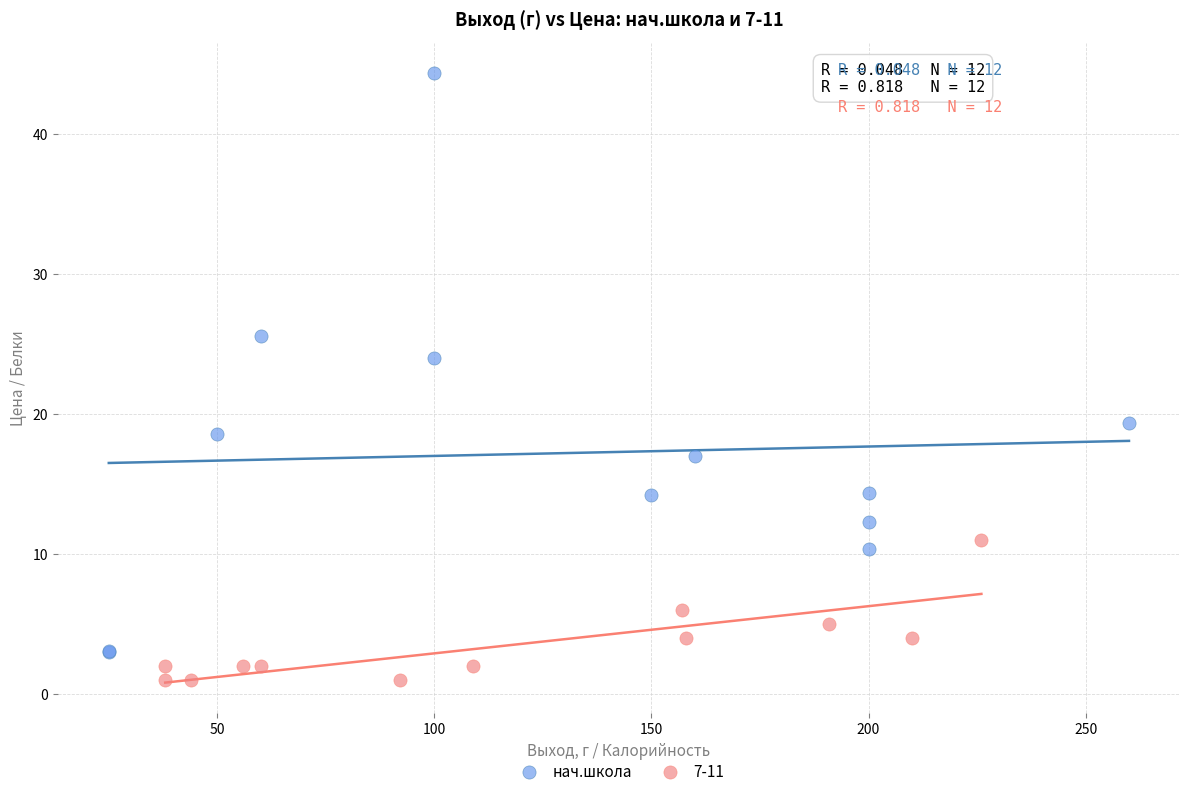

Which series reaches the minimum Y coordinate?

7-11